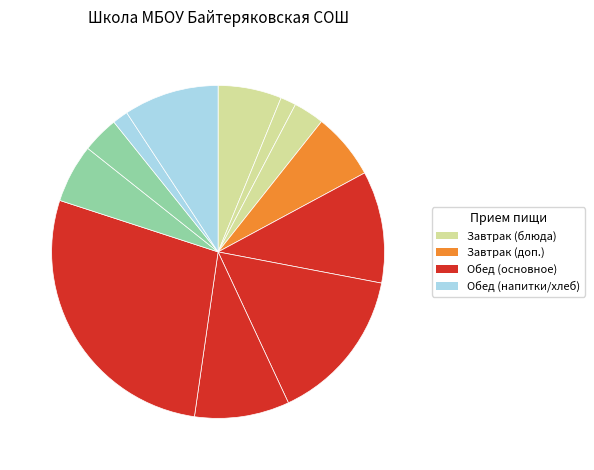

Count the number of slices in the pie.

12